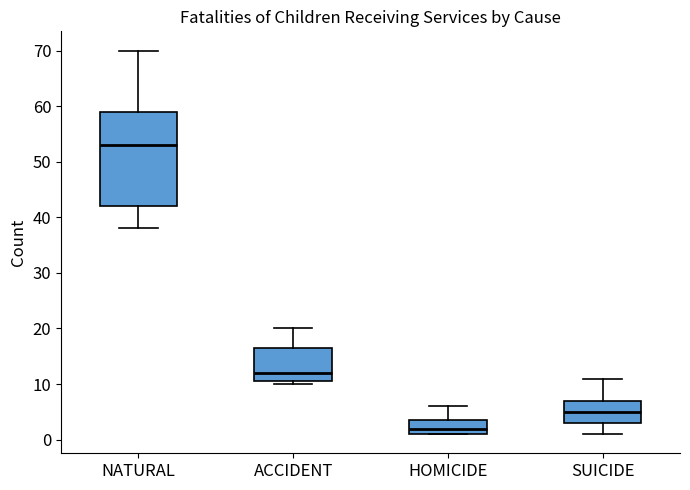

Which box has the lowest median line?

HOMICIDE